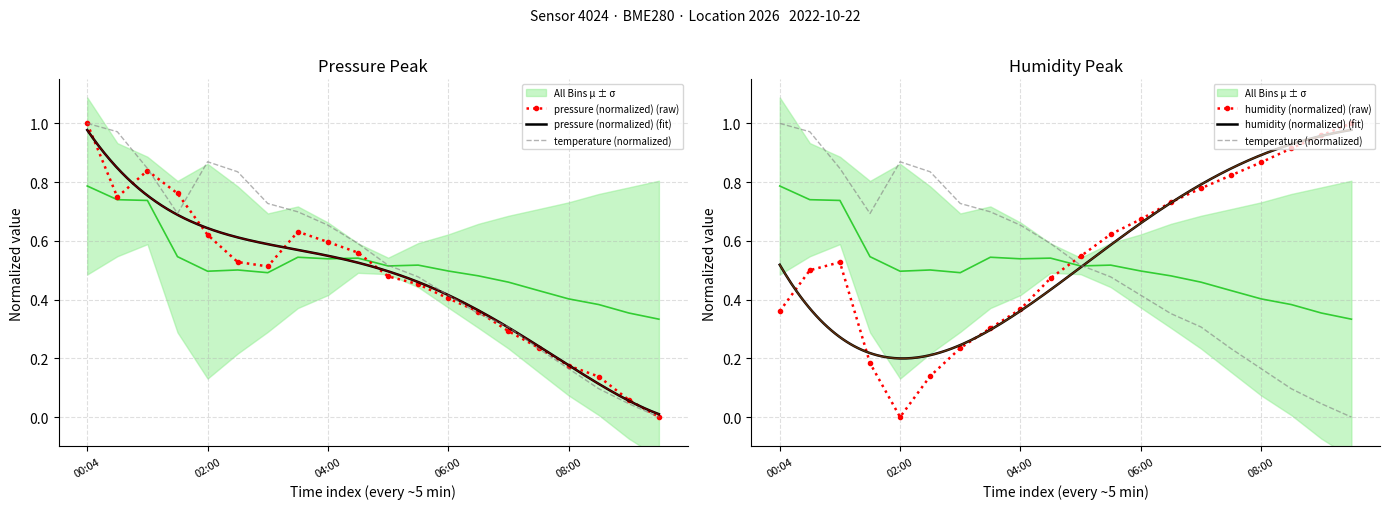

At which label is pressure closest to 0?

09:30